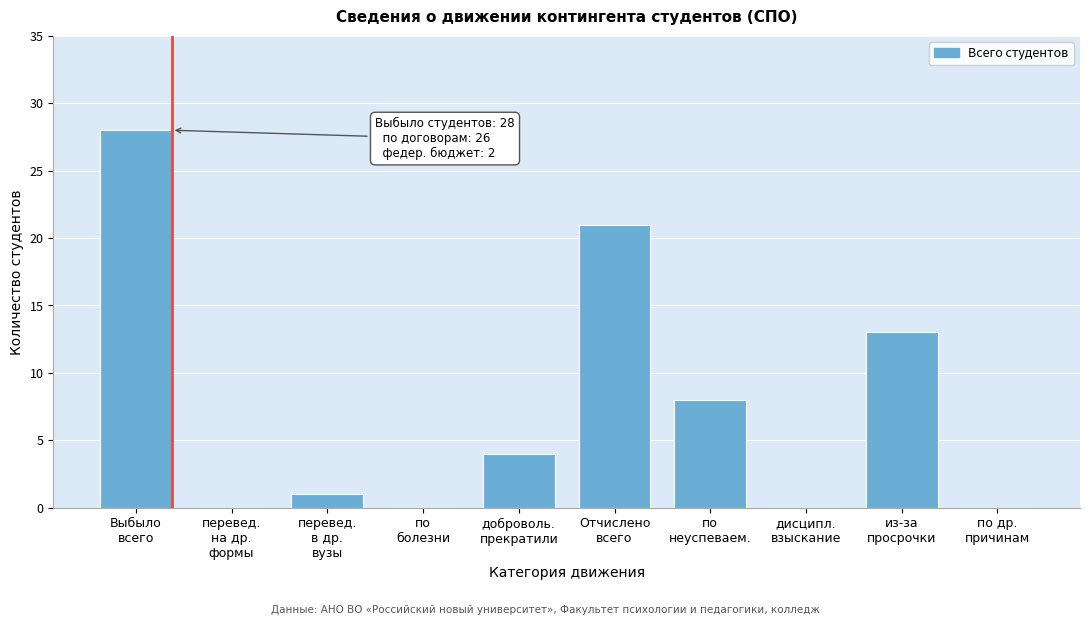

What is the greatest value displayed?

28